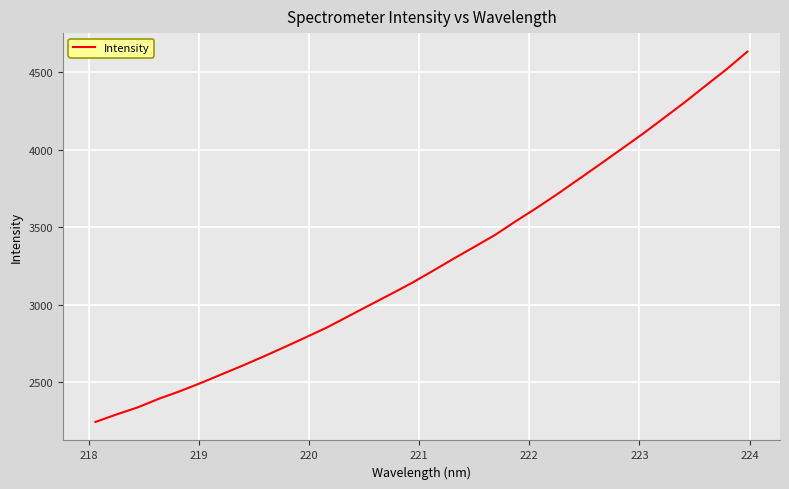

What is the difference between the maximum and minimum values?

2390.0